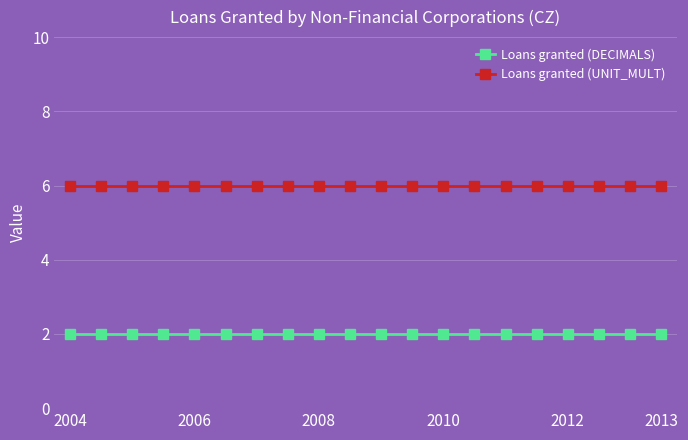

List the series in order of their peak value, highest first.

Loans granted (UNIT_MULT), Loans granted (DECIMALS)